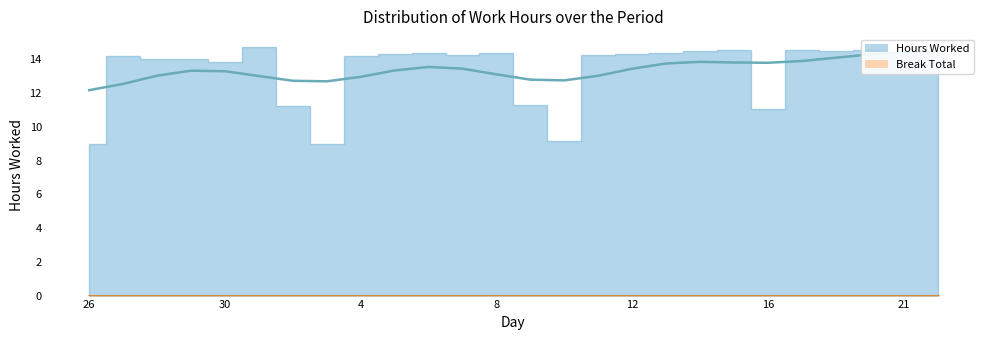

True or false: Break Total and Hours Worked cross at least once.

False